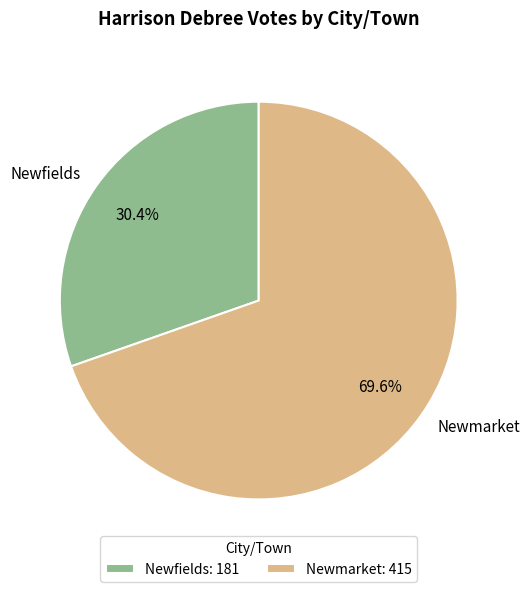

The Newmarket slice represents 56% of the pie. True or false?

False